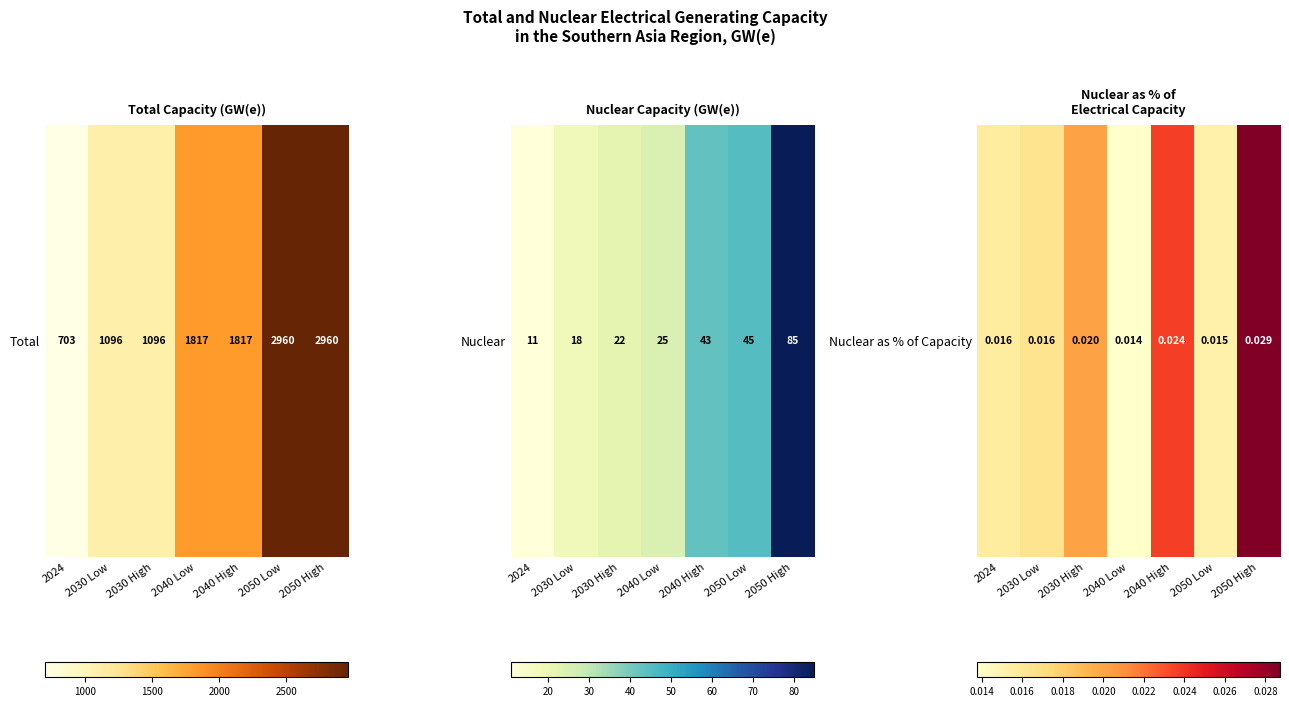

Rank the categories by value from lowest to highest.

2040 Low, 2050 Low, 2024, 2030 Low, 2030 High, 2040 High, 2050 High